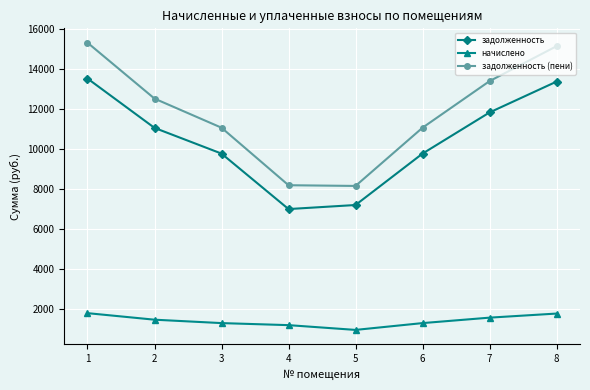

Count the number of categories in the chart.

8